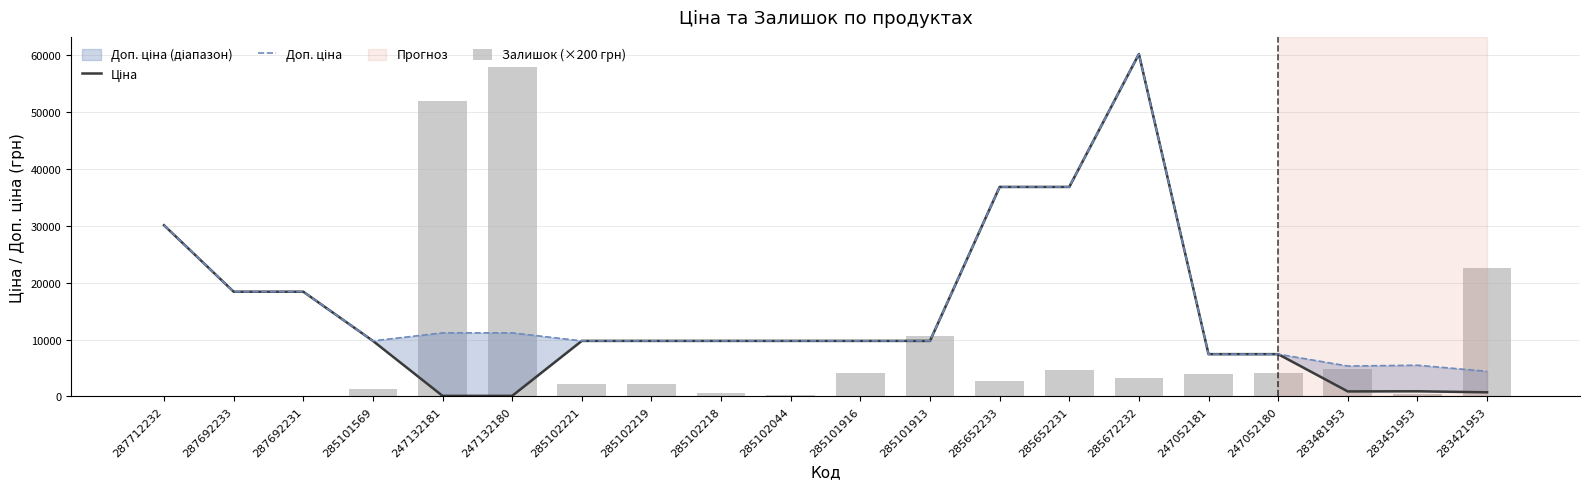

Between 285102044 and 285101916, which series saw the biggest shift?

Залишок (×200 грн)